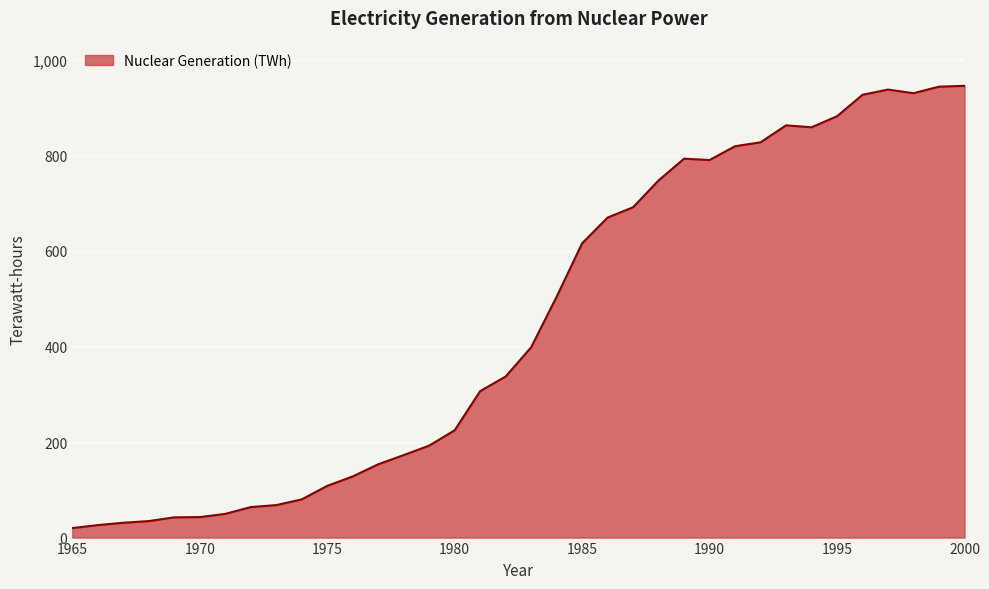

What is the sum of all values?

16225.8